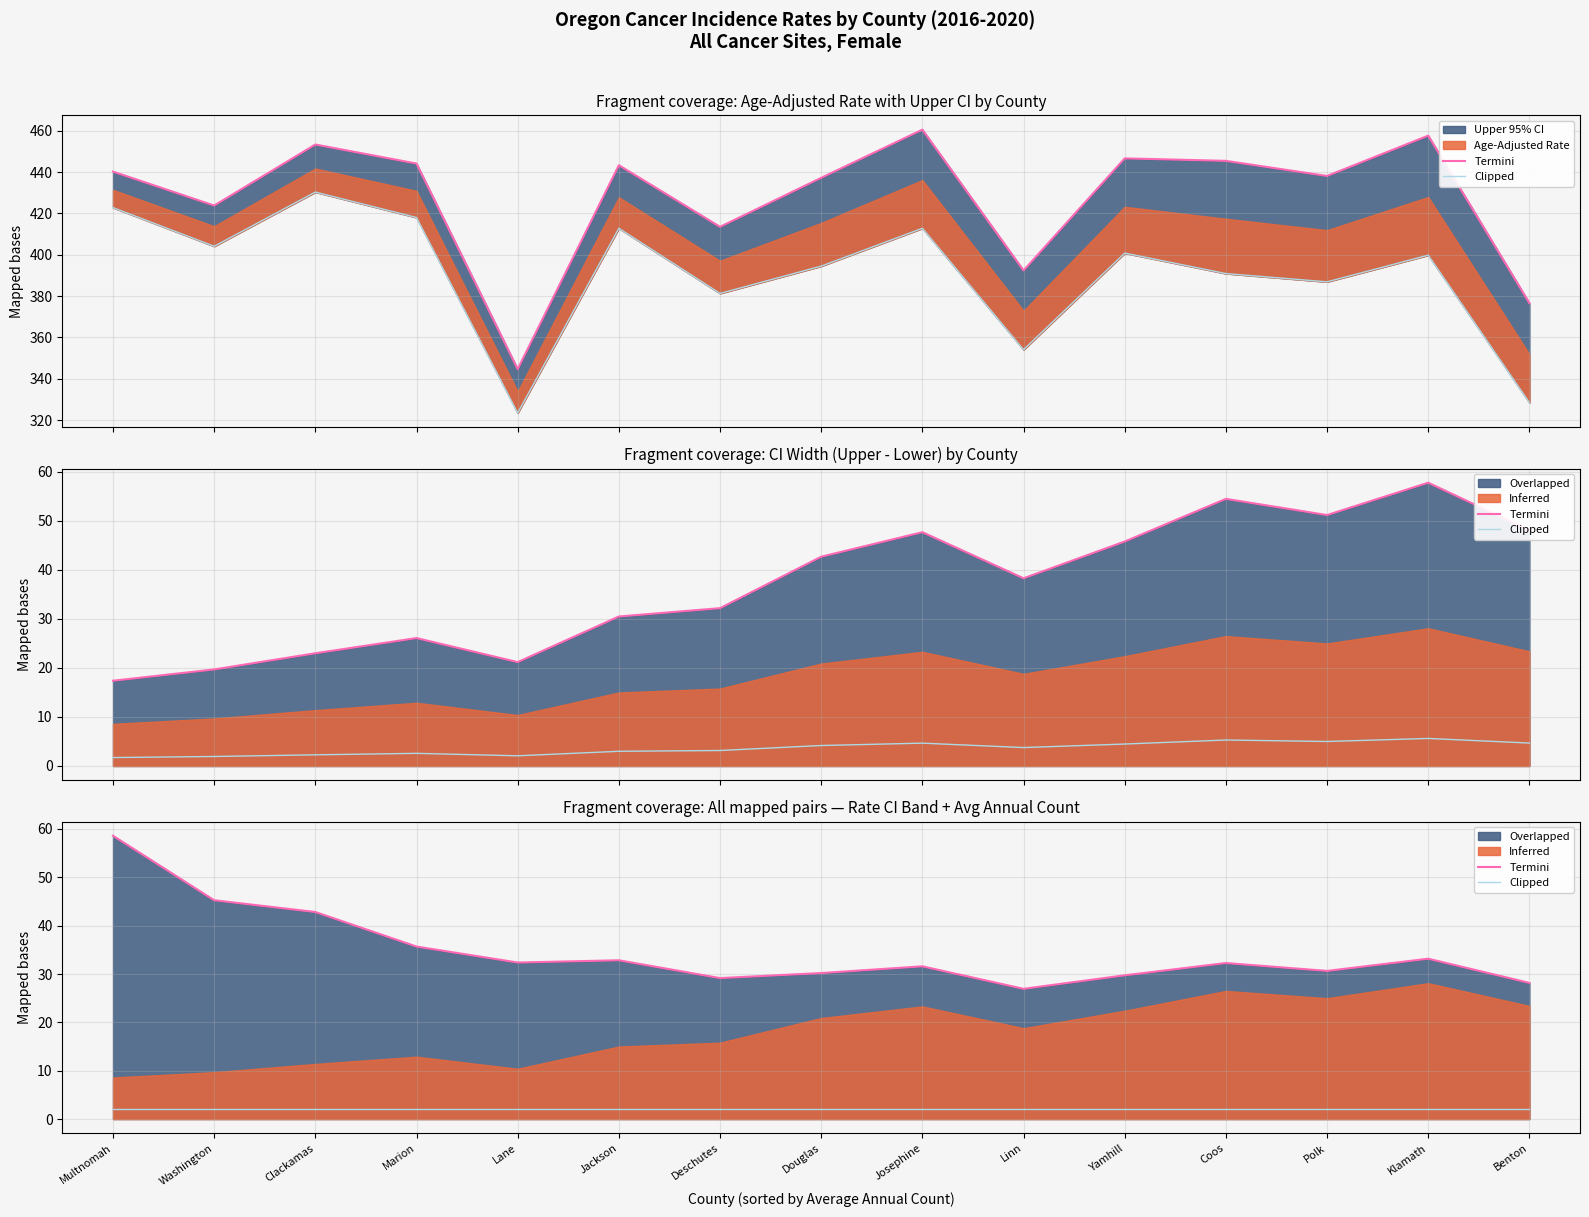

At Clackamas, list the series in order from smallest to largest.

Clipped, Termini